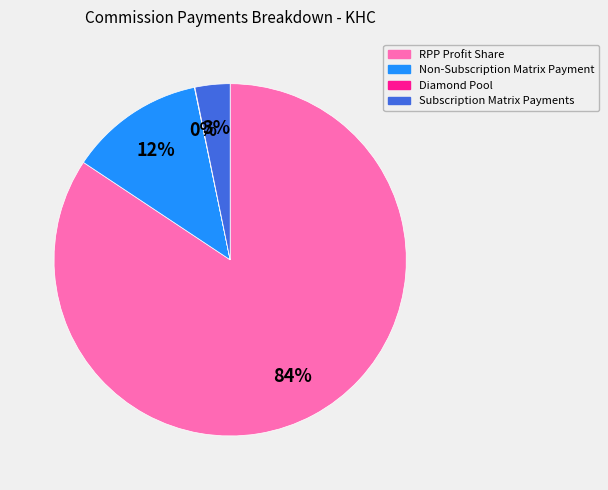

To the nearest percent, what percentage of the pie is Subscription Matrix Payments?

3%